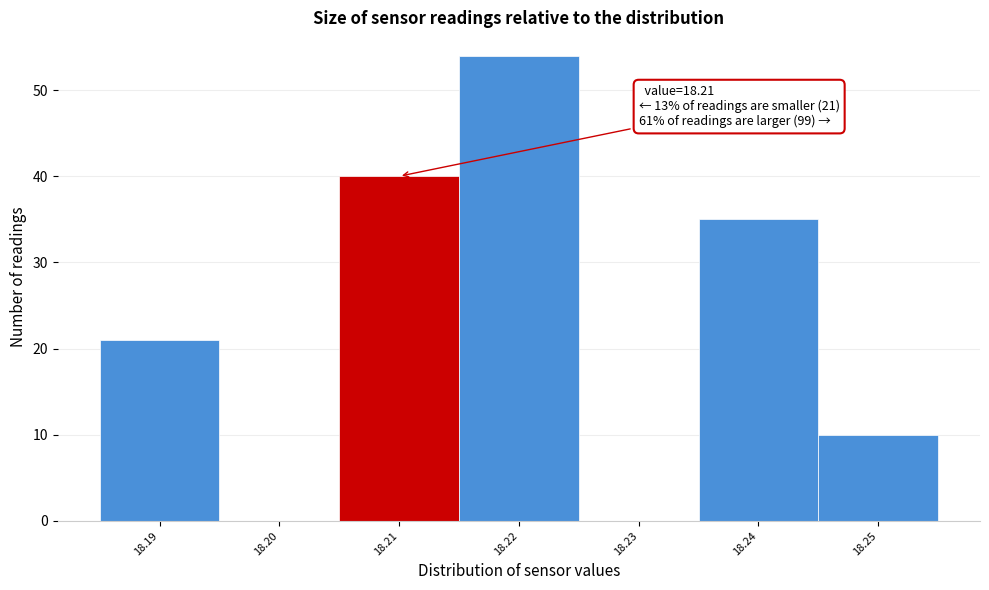

Which range on the x-axis has the tallest bar?

18.215 to 18.225